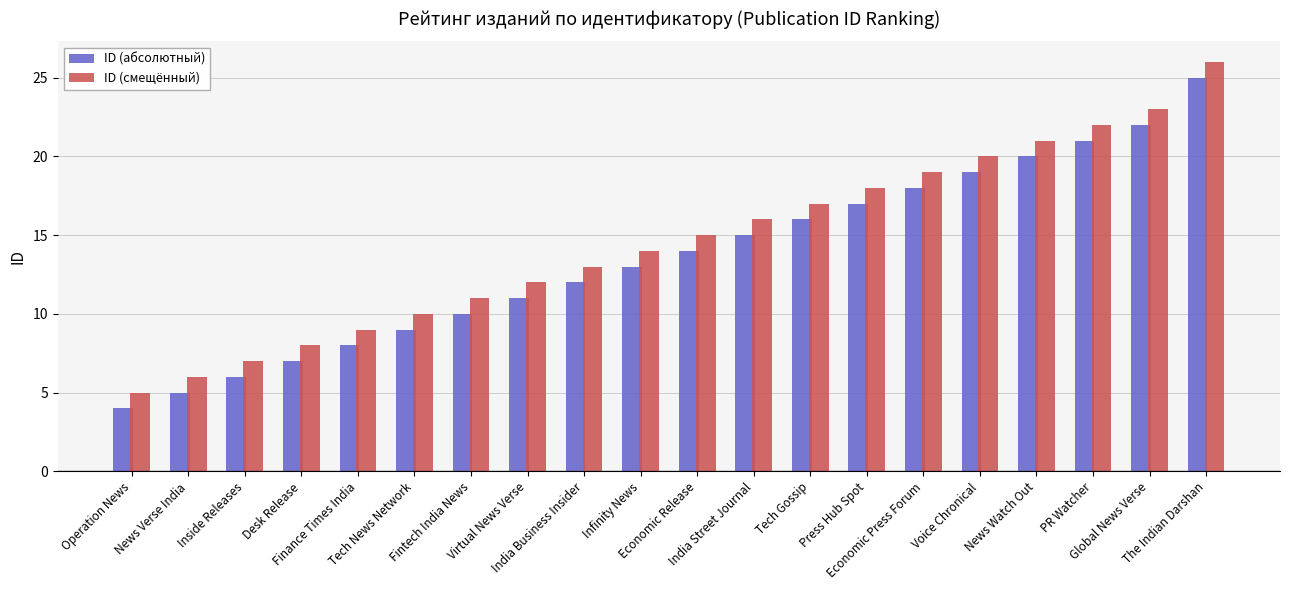

What is the greatest value displayed?

26